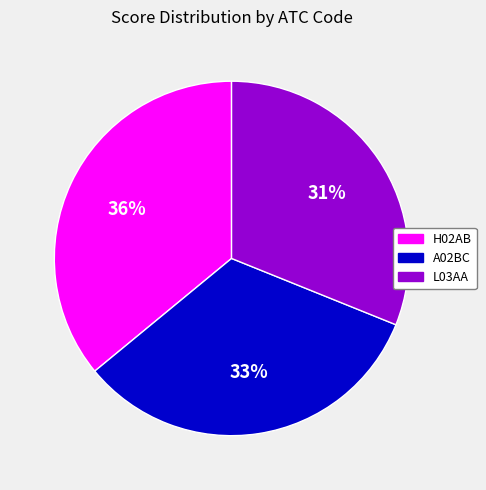

To the nearest percent, what is the combined percentage of H02AB and L03AA?

67%